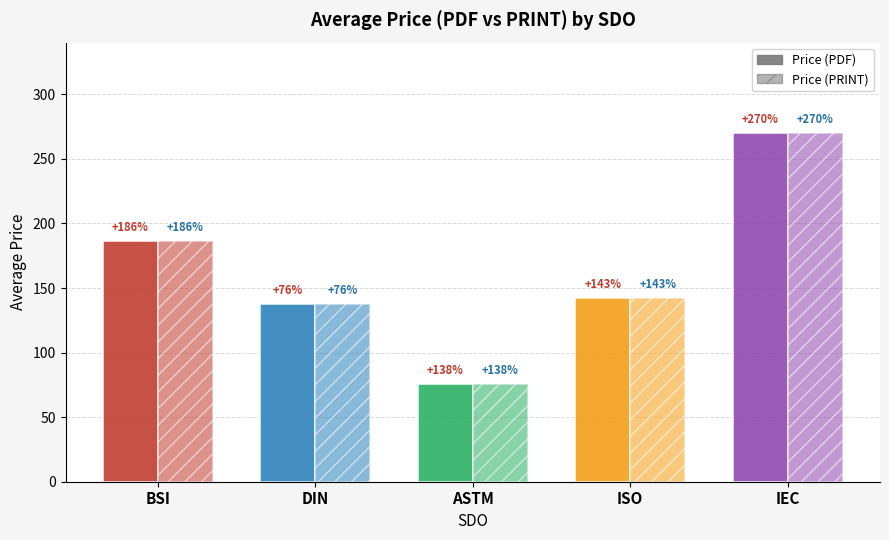

What is the label of the 5th bar from the left?

IEC